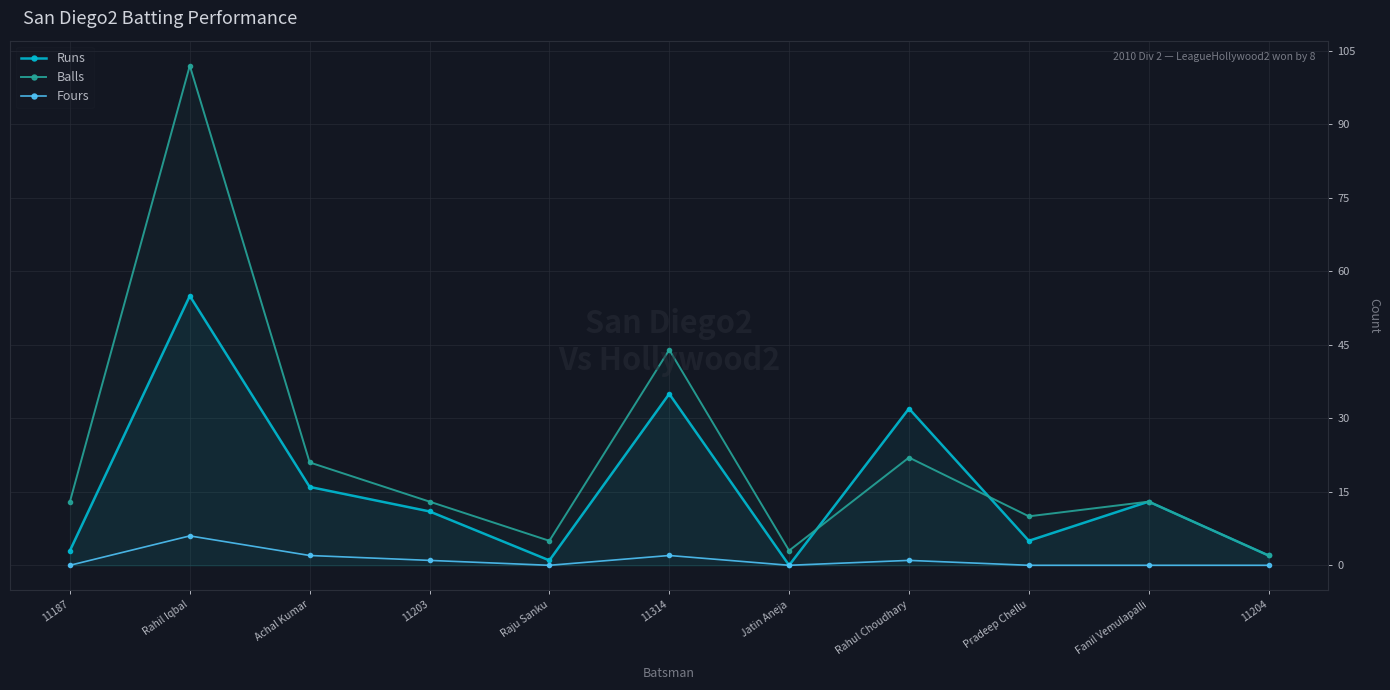

Reading left to right, transcribe all the data shown in this chart.

Runs: 11187=3	Rahil Iqbal=55	Achal Kumar=16	11203=11	Raju Sanku=1	11314=35	Jatin Aneja=0	Rahul Choudhary=32	Pradeep Chellu=5	Fanil Vemulapalli=13	11204=2
Balls: 11187=13	Rahil Iqbal=102	Achal Kumar=21	11203=13	Raju Sanku=5	11314=44	Jatin Aneja=3	Rahul Choudhary=22	Pradeep Chellu=10	Fanil Vemulapalli=13	11204=2
Fours: 11187=0	Rahil Iqbal=6	Achal Kumar=2	11203=1	Raju Sanku=0	11314=2	Jatin Aneja=0	Rahul Choudhary=1	Pradeep Chellu=0	Fanil Vemulapalli=0	11204=0